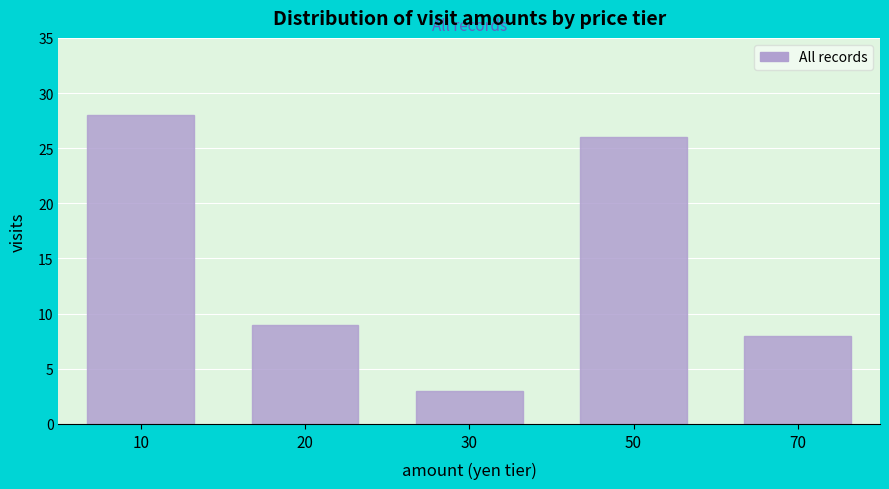

Reading left to right, extract all data points from this chart.

10=28	20=9	30=3	50=26	70=8